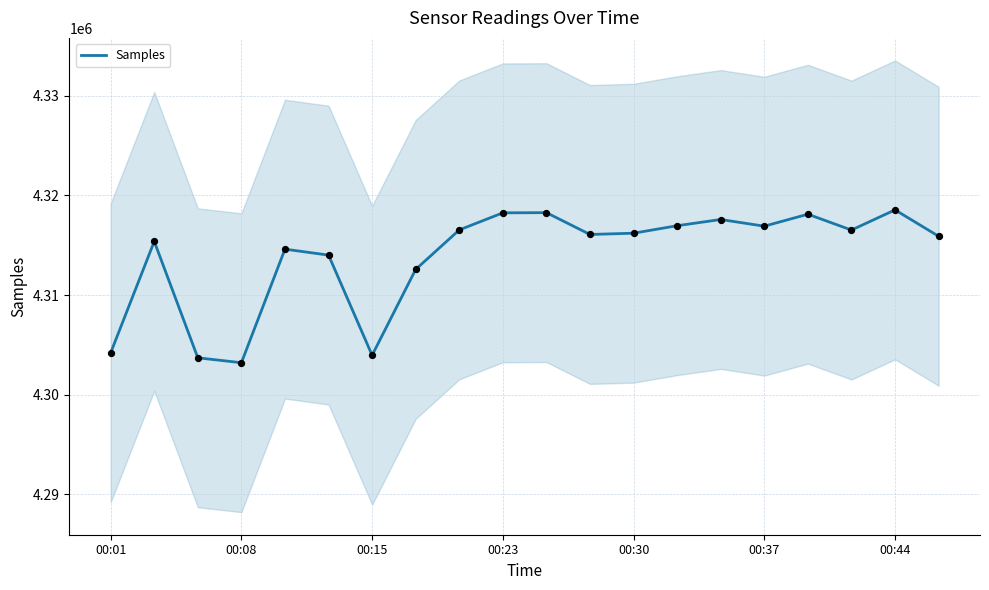

The value of Samples at 00:23 is 5944816. True or false?

False